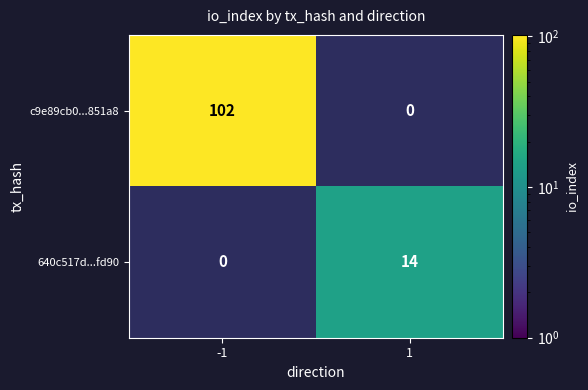

Count the c9e89cb0...851a8 values in the range 0 to 102.

2